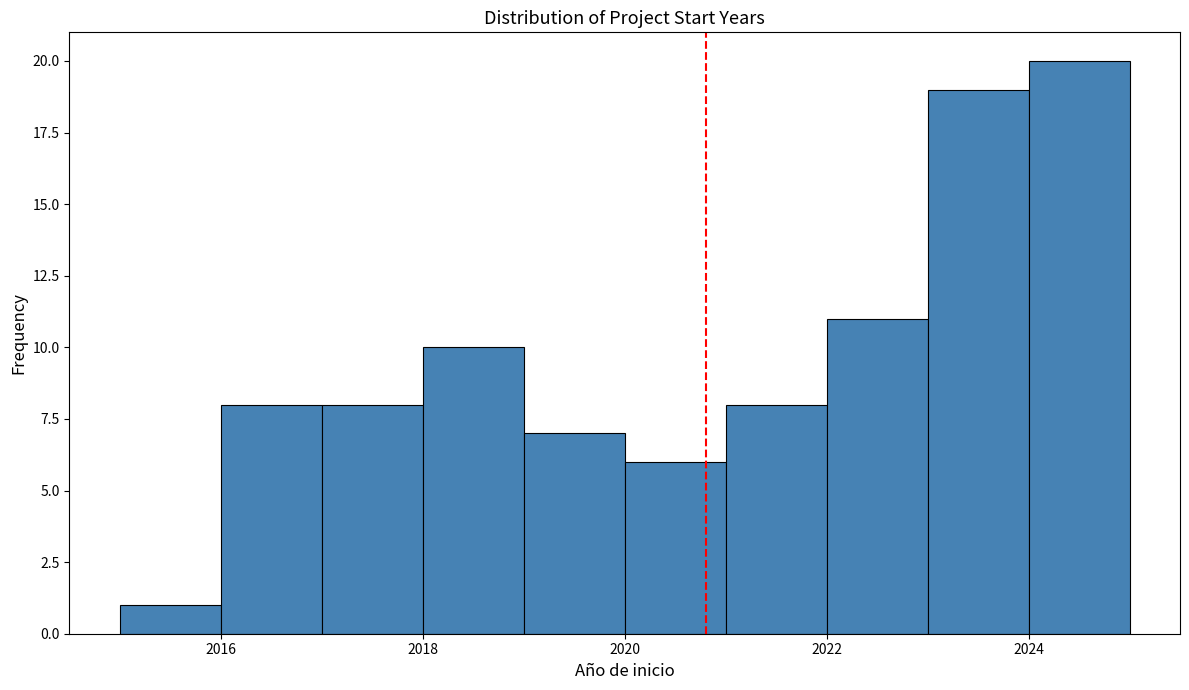

How tall is the bar that spans 2023 to 2024 on the x-axis? The values are not printed on the chart, so give them approximately, as read against the axis.

19